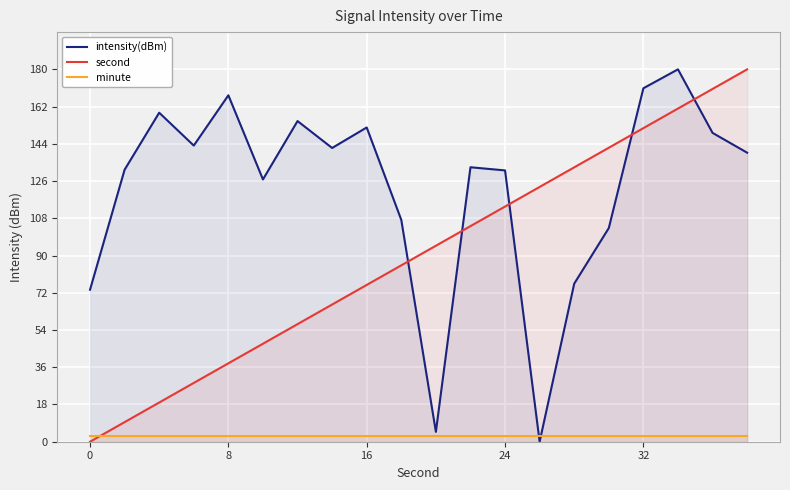

The value of minute at 24 is 3.0. True or false?

True